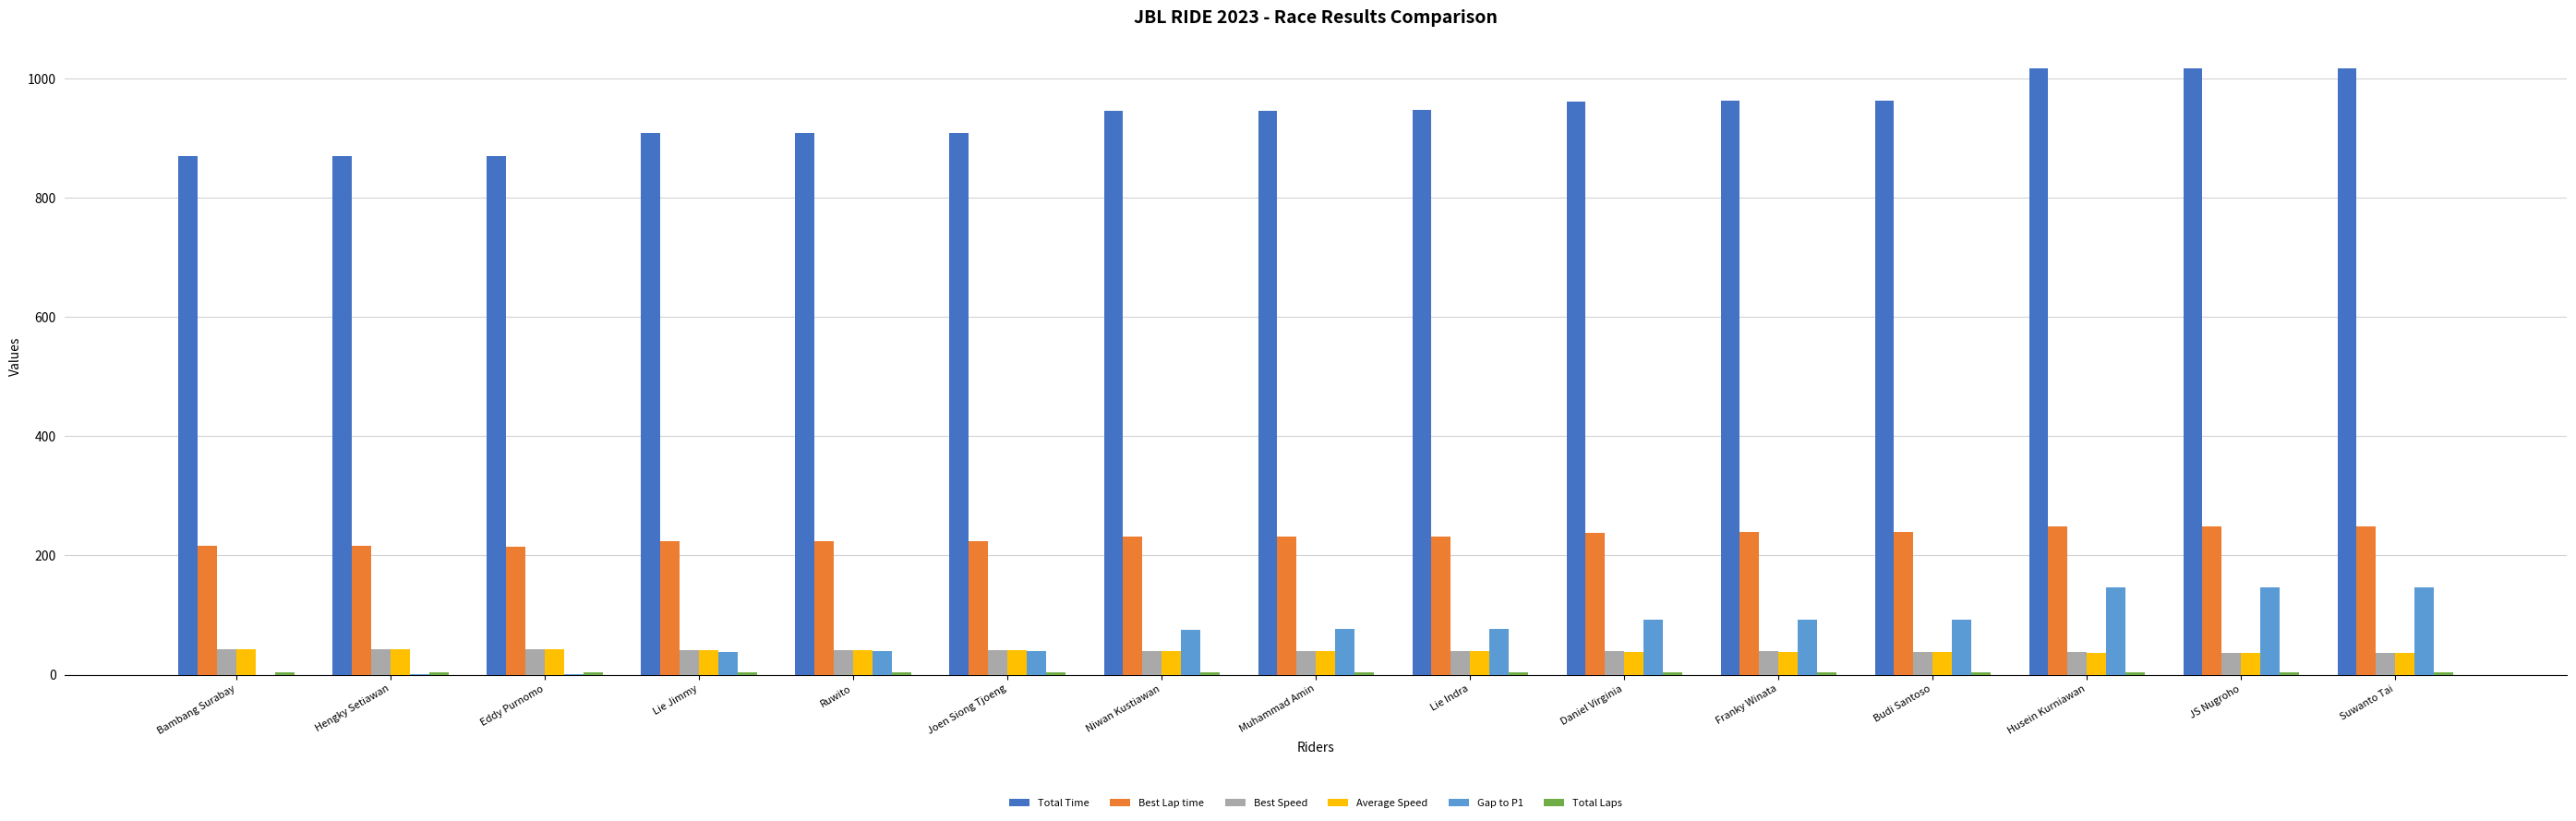

Which series has the largest total across all categories?

Total Time